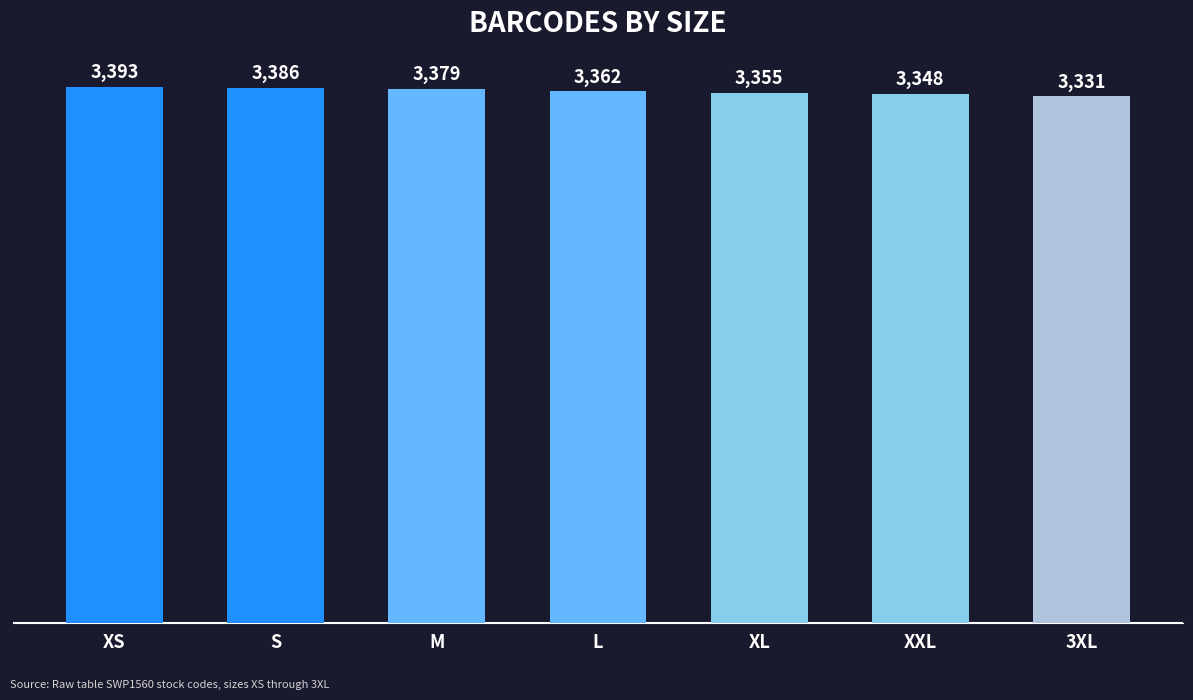

Approximately how many times larger is the value at 3XL compared to M?

1.0